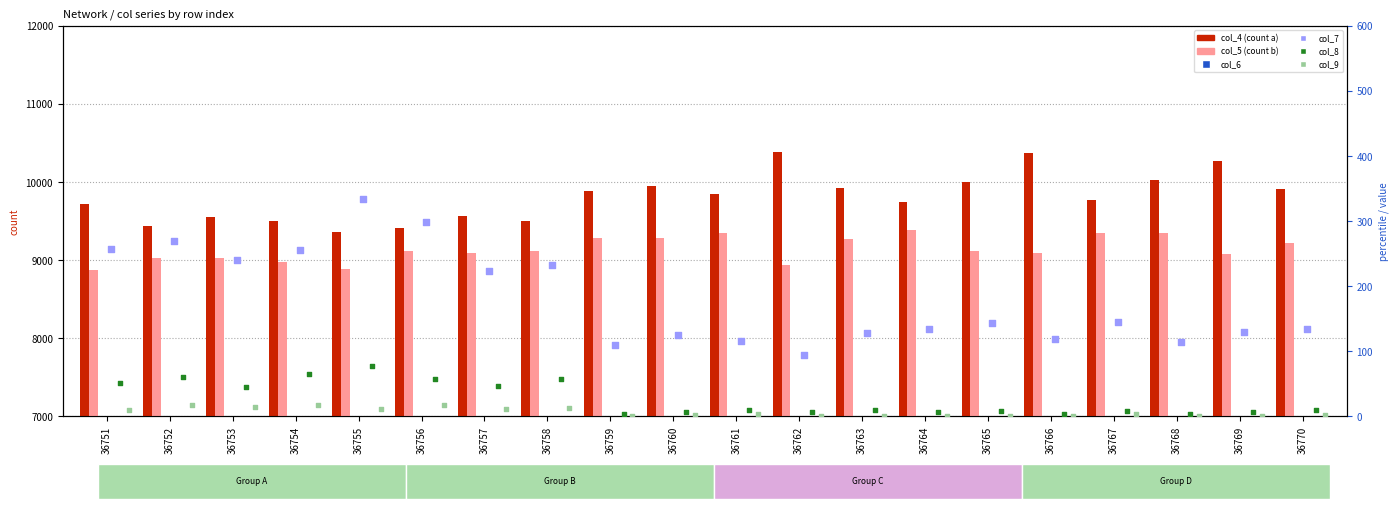

Which series reaches the maximum Y coordinate?

col_4